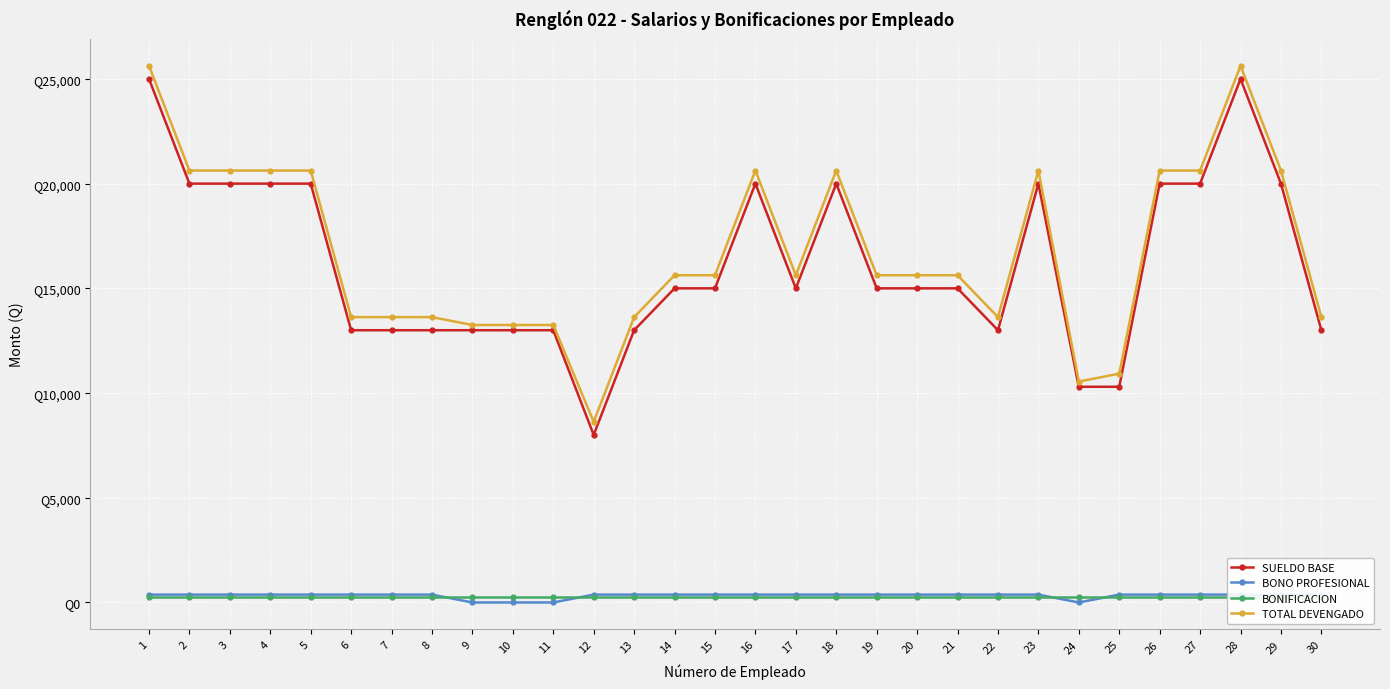

What is the value of the SUELDO BASE point at the 9th from the left?

13000